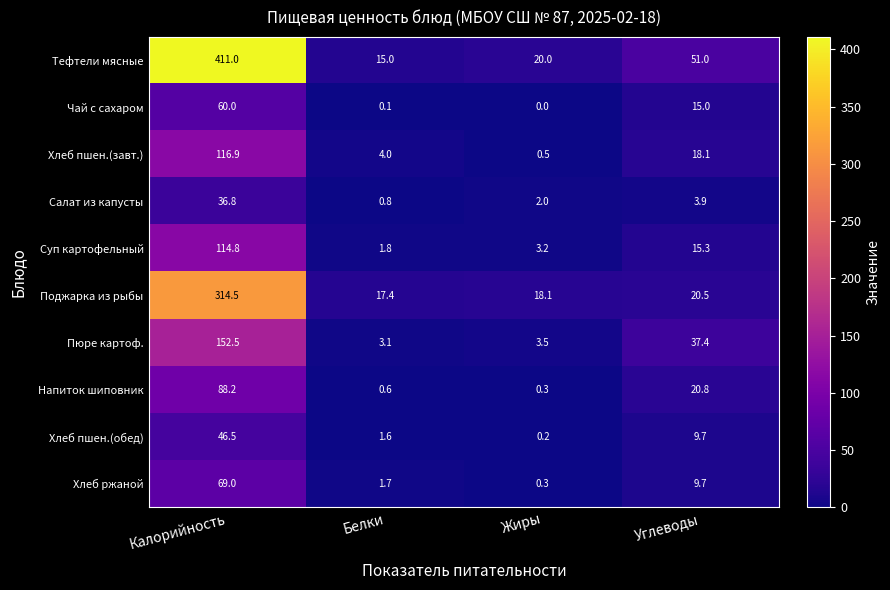

At which category is the sum across all series the highest?

Калорийность